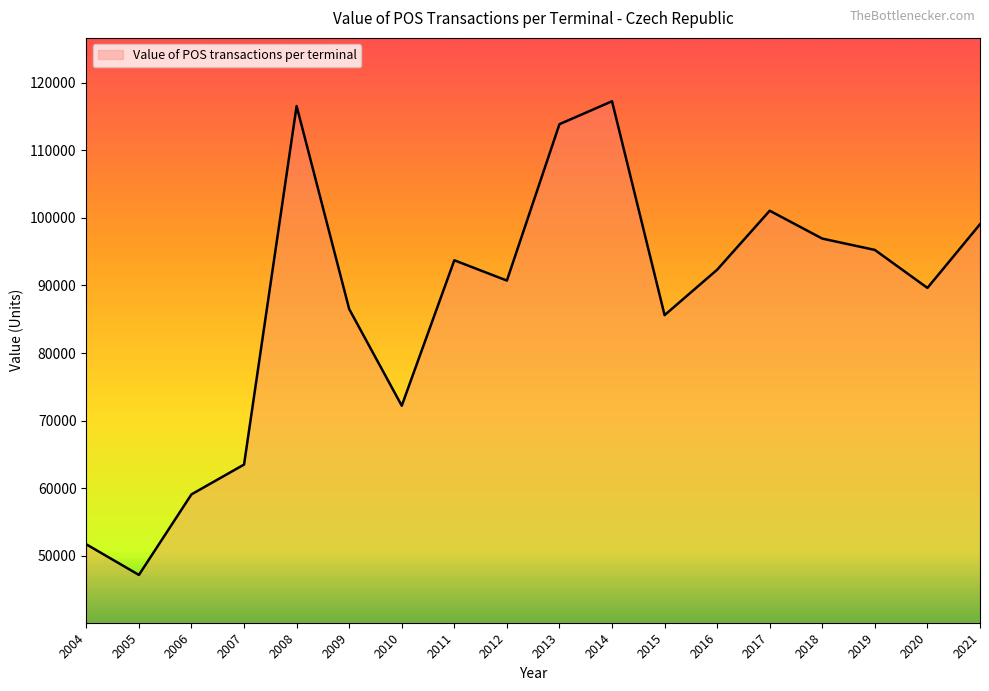

What is the change in value from 2012 to 2019?

+4532.5